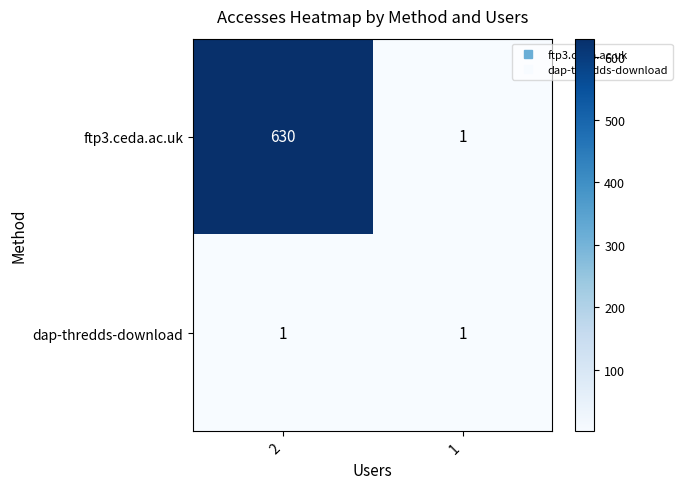

Reading left to right, extract all data points from this chart.

ftp3.ceda.ac.uk: 630	1
dap-thredds-download: 1	1